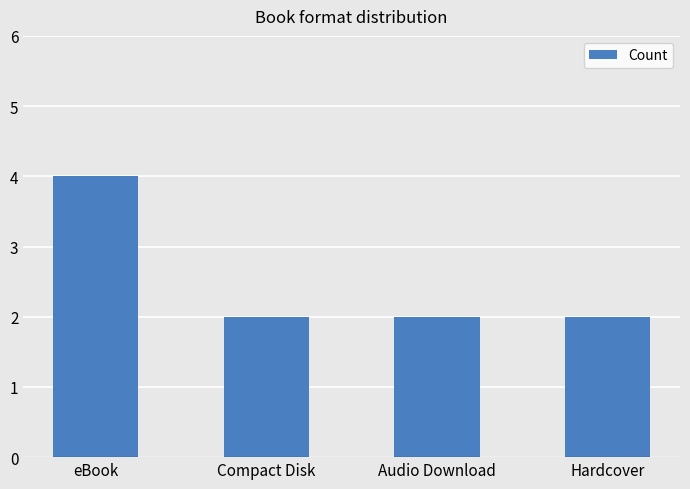

What is the value of the 2nd bar from the left?

2